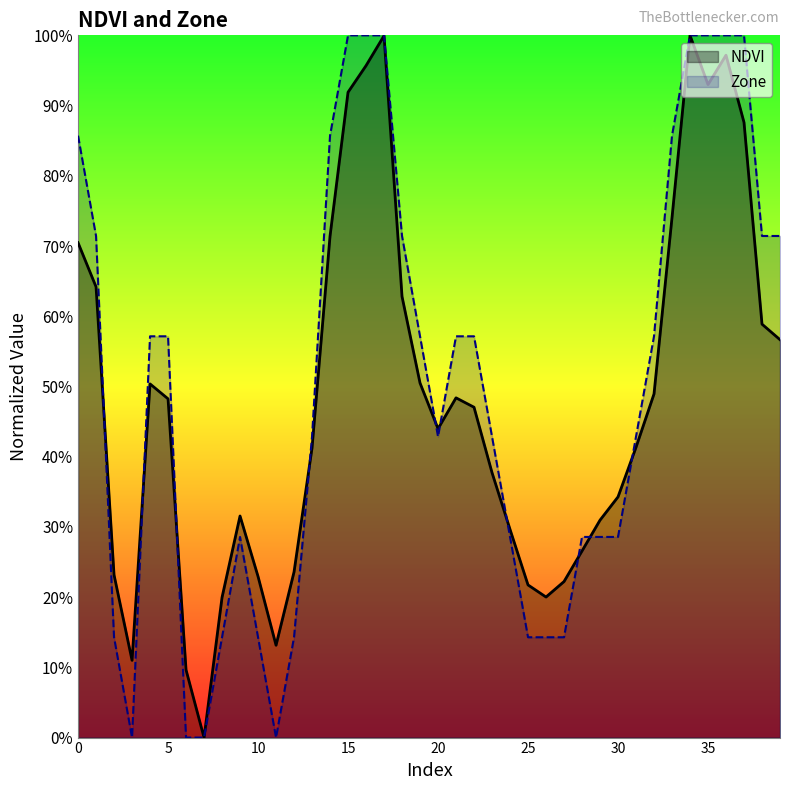

What is the sum of the NDVI values at 31 and 27?

0.6